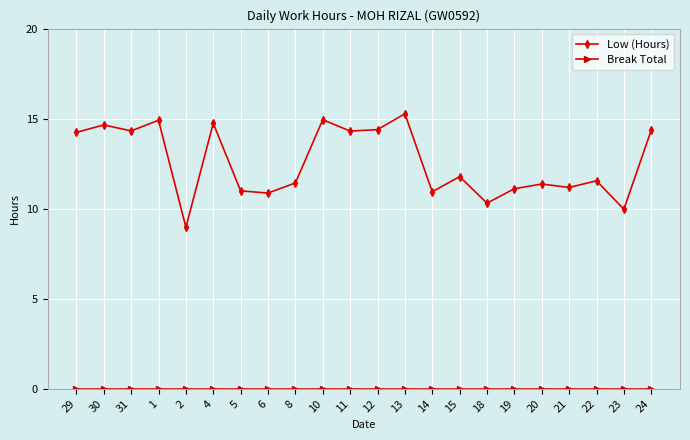

What is the difference between the Low (Hours) values at 8 and 11?

2.9